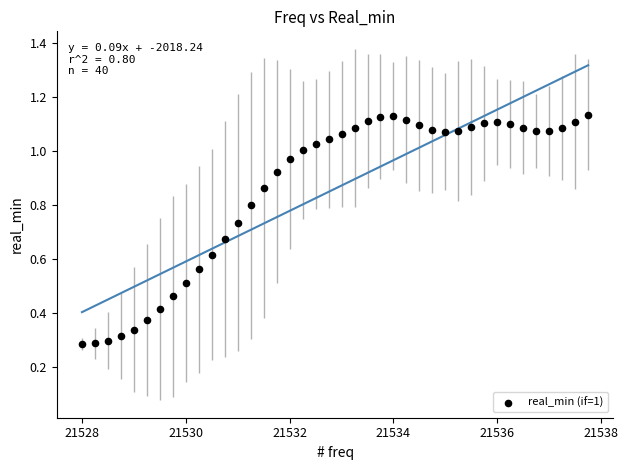

What is the range of X values (max minus min)?

9.8